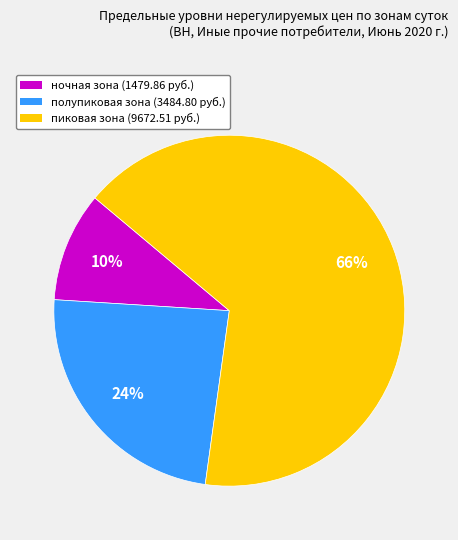

Which slice is the largest?

пиковая зона